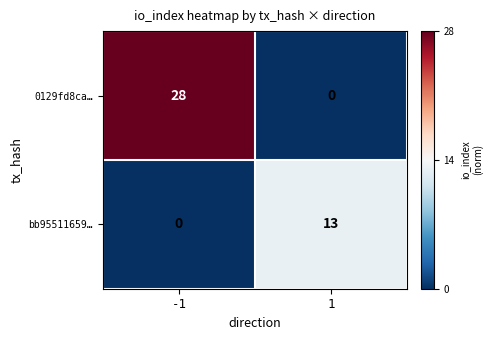

True or false: bb95511659… has a value of 5 at 1.

False